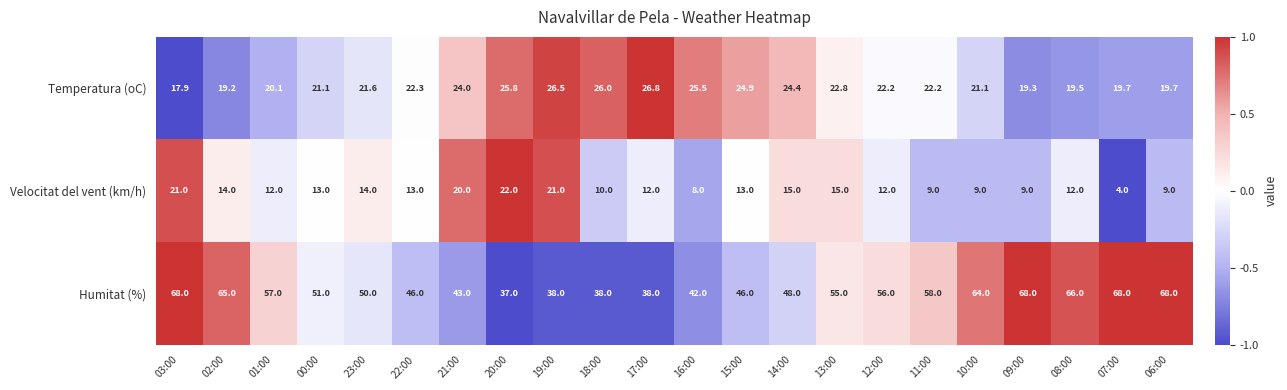

What is the approximate value of Velocitat del vent (km/h) at 17:00?

12.0